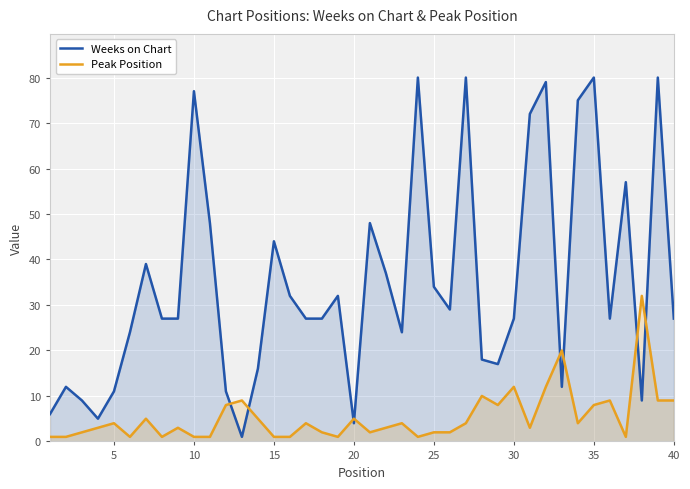

What is the difference between the maximum and minimum values in the Peak Position series?

31